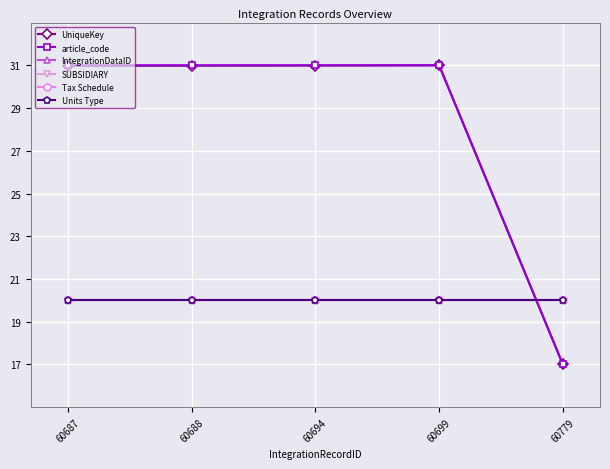

Reading right to left, list all the values displayed in this chart.

UniqueKey: 17.0	31.0	31.0	31.0	31.0
article_code: 17.0	31.0	31.0	31.0	31.0
IntegrationDataID: 20.0	20.0	20.0	20.0	20.0
SUBSIDIARY: 20.0	20.0	20.0	20.0	20.0
Tax Schedule: 20.0	20.0	20.0	20.0	20.0
Units Type: 20.0	20.0	20.0	20.0	20.0